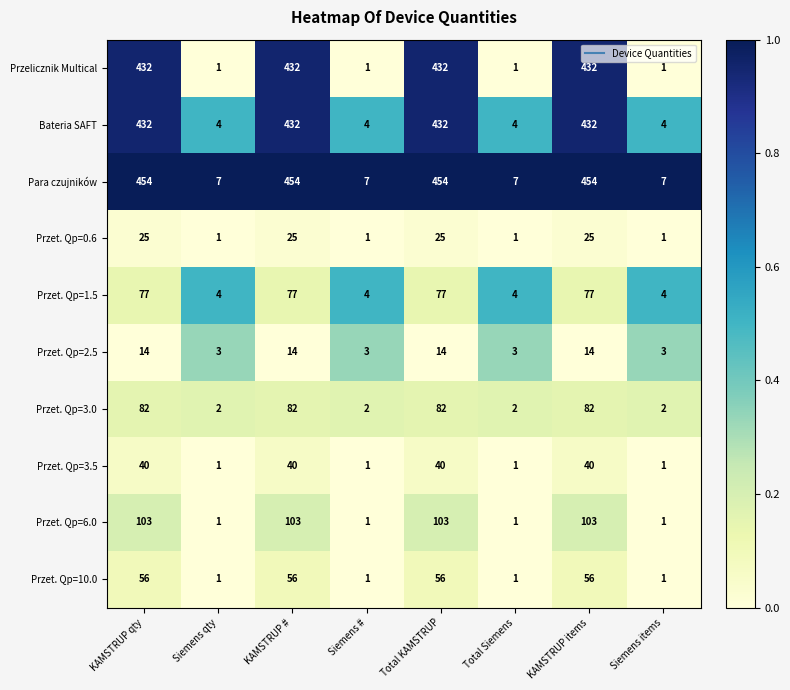

What is the maximum value shown in the chart?

454